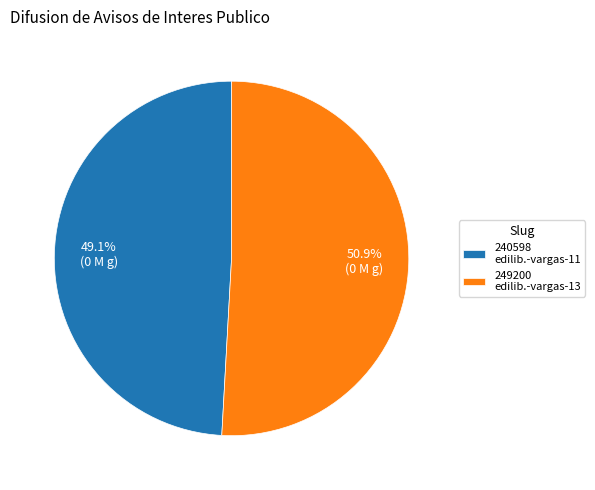

Rank the categories by value from lowest to highest.

240598 edilib.-vargas-11, 249200 edilib.-vargas-13